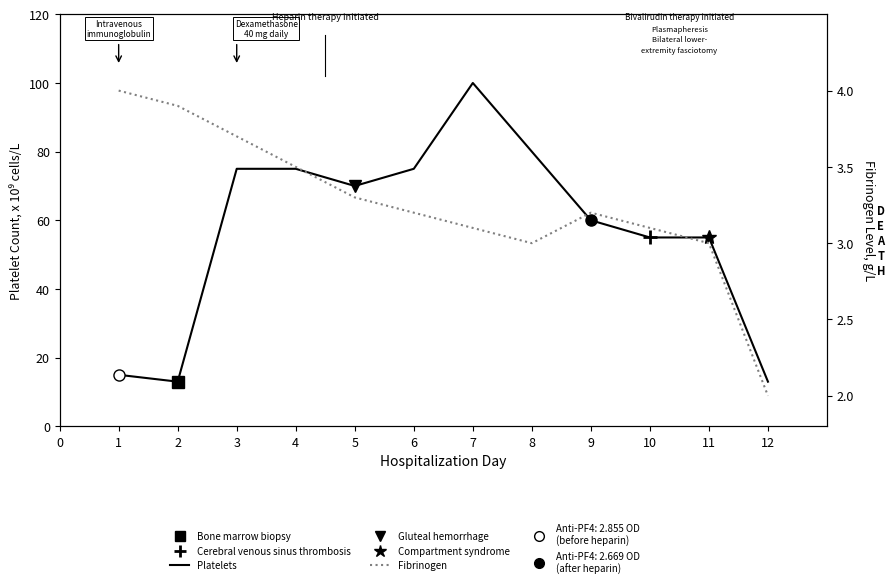

What is the value of the Fibrinogen point at the 4th from the left?

3.5